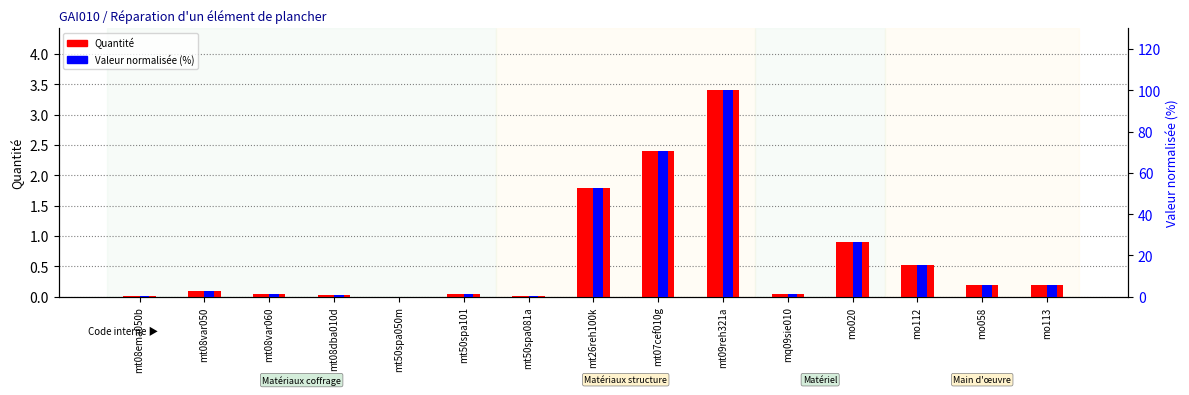

What is the sum of the Quantité values at mt26reh100k and mt08var050?

1.9